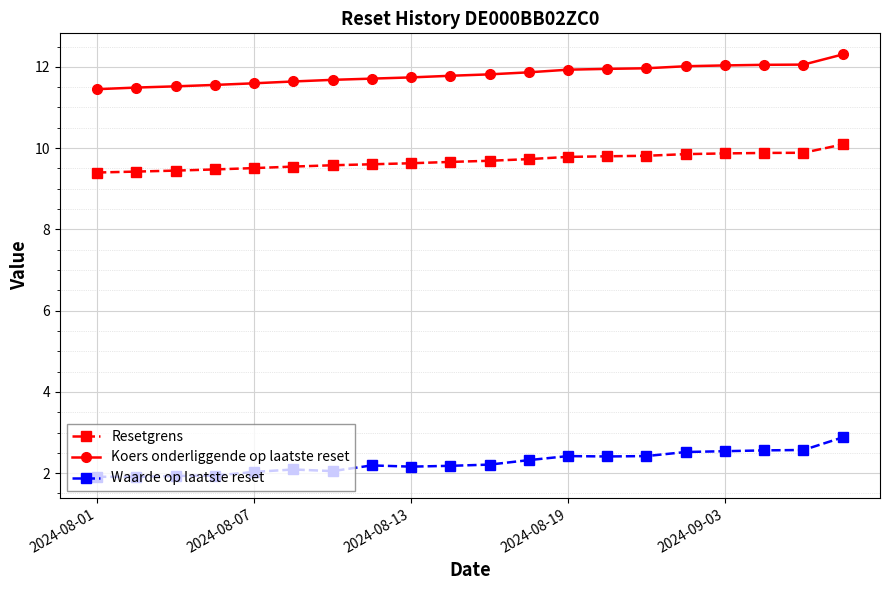

Does the chart display data point markers on the line(s)?

Yes